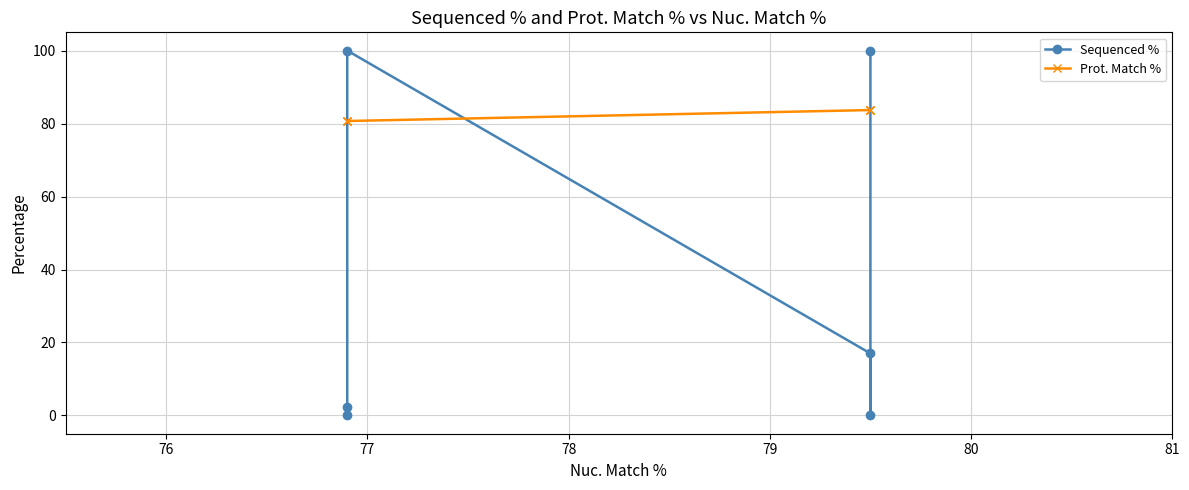

True or false: Prot. Match % has more than 1 points higher than both neighbors.

False